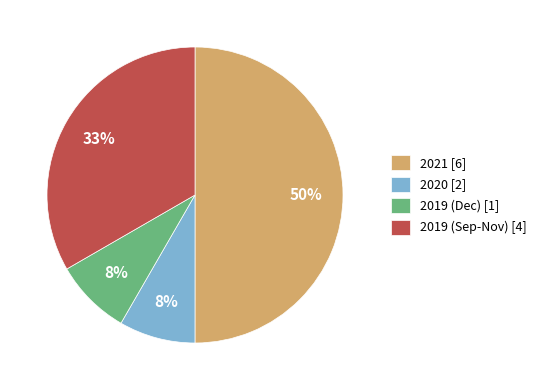

Does 2019 (Dec) [1] account for over 50% of the chart?

No